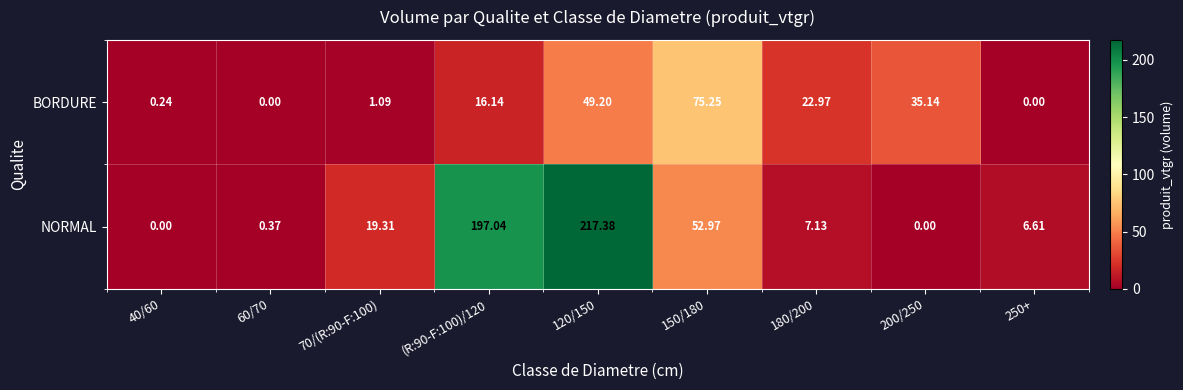

Between 60/70 and 180/200, which series saw the biggest shift?

BORDURE